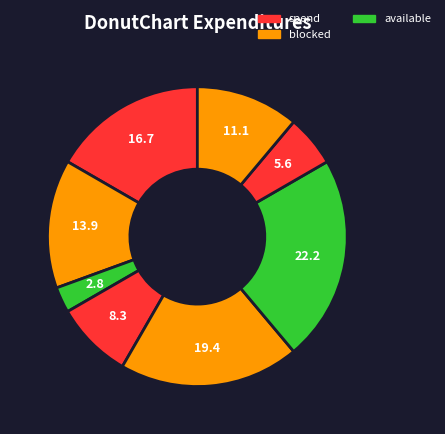

How many segments does this pie chart have?

8